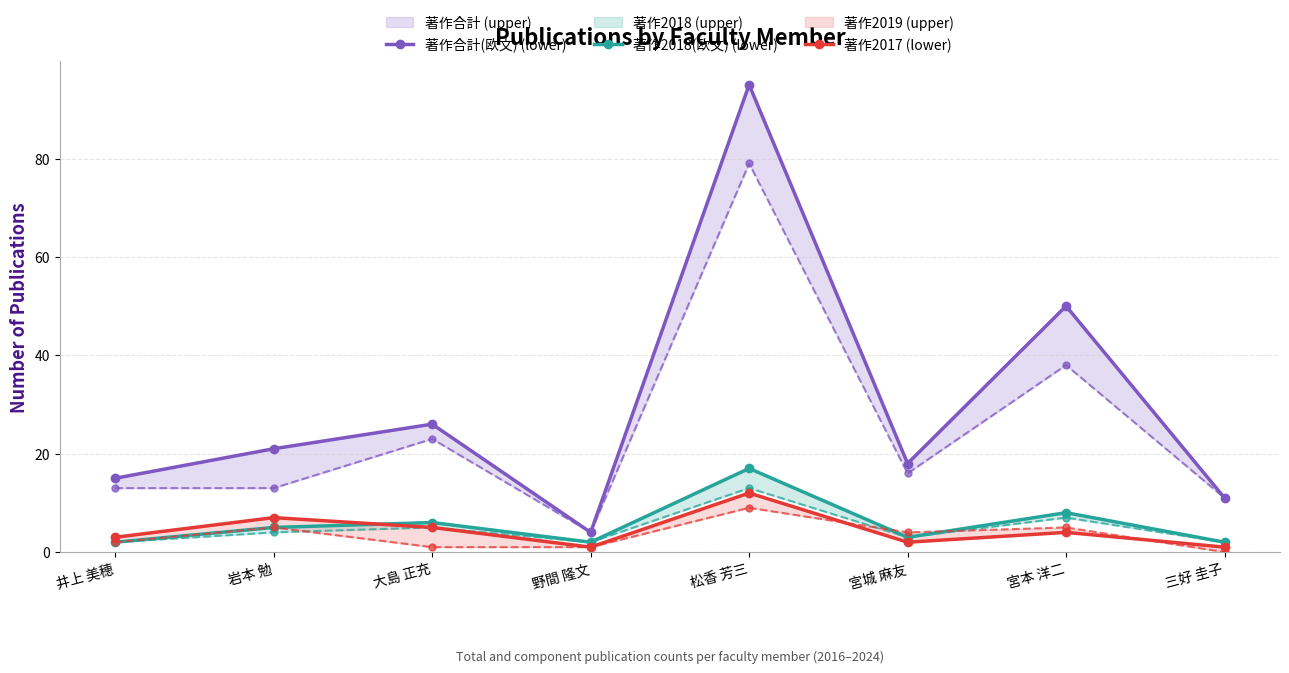

List the labels in order of 著作2018(欧文) (lower) value, largest first.

松香 芳三, 宮本 洋二, 大島 正充, 岩本 勉, 宮城 麻友, 井上 美穂, 野間 隆文, 三好 圭子